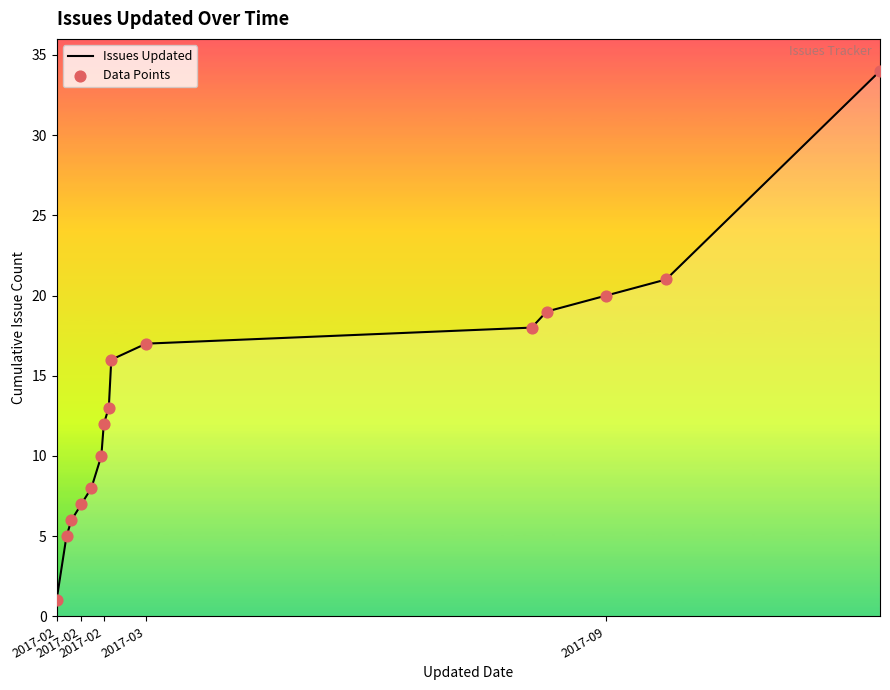

What is the difference between the maximum and minimum values?

33